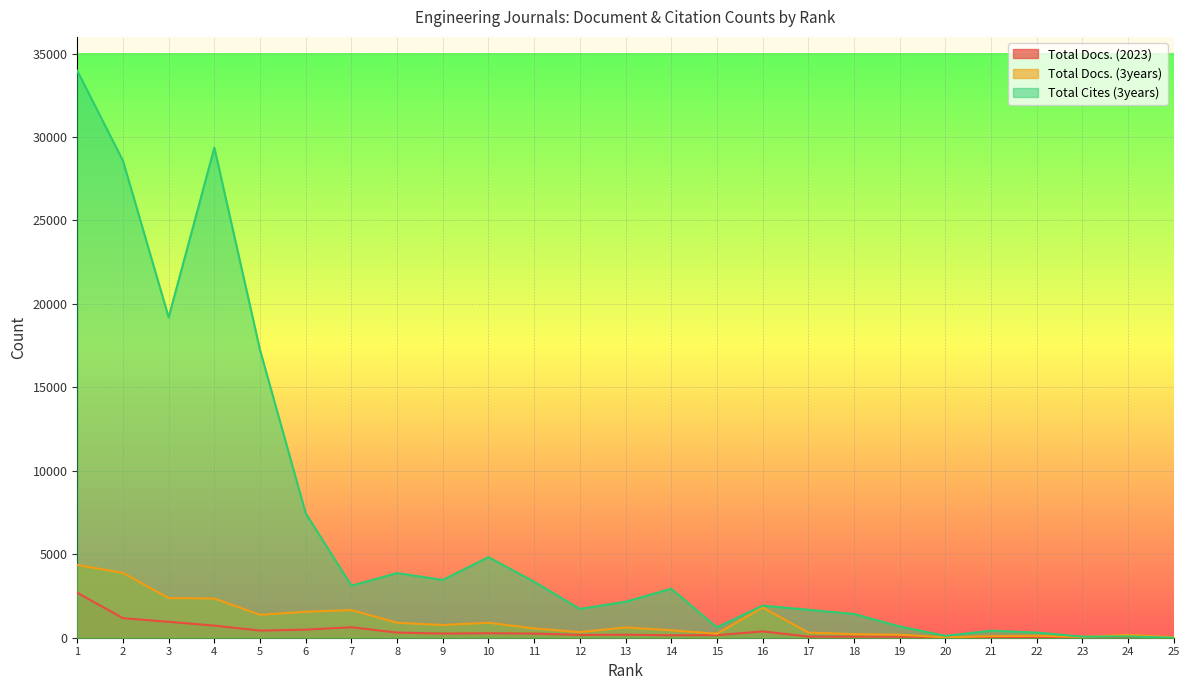

True or false: Total Docs. (3years) and Total Cites (3years) cross at least once.

True